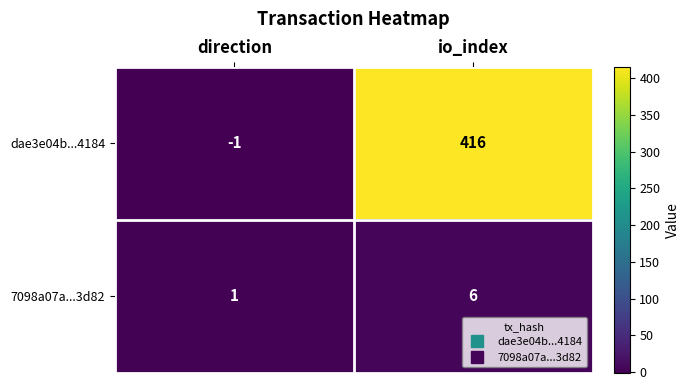

Rank the series by their maximum value, from highest to lowest.

dae3e04b...4184, 7098a07a...3d82